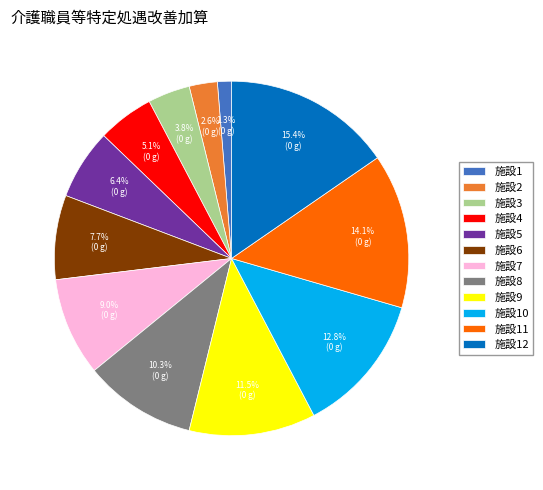

Between 施設3 and 施設1, which is larger?

施設3